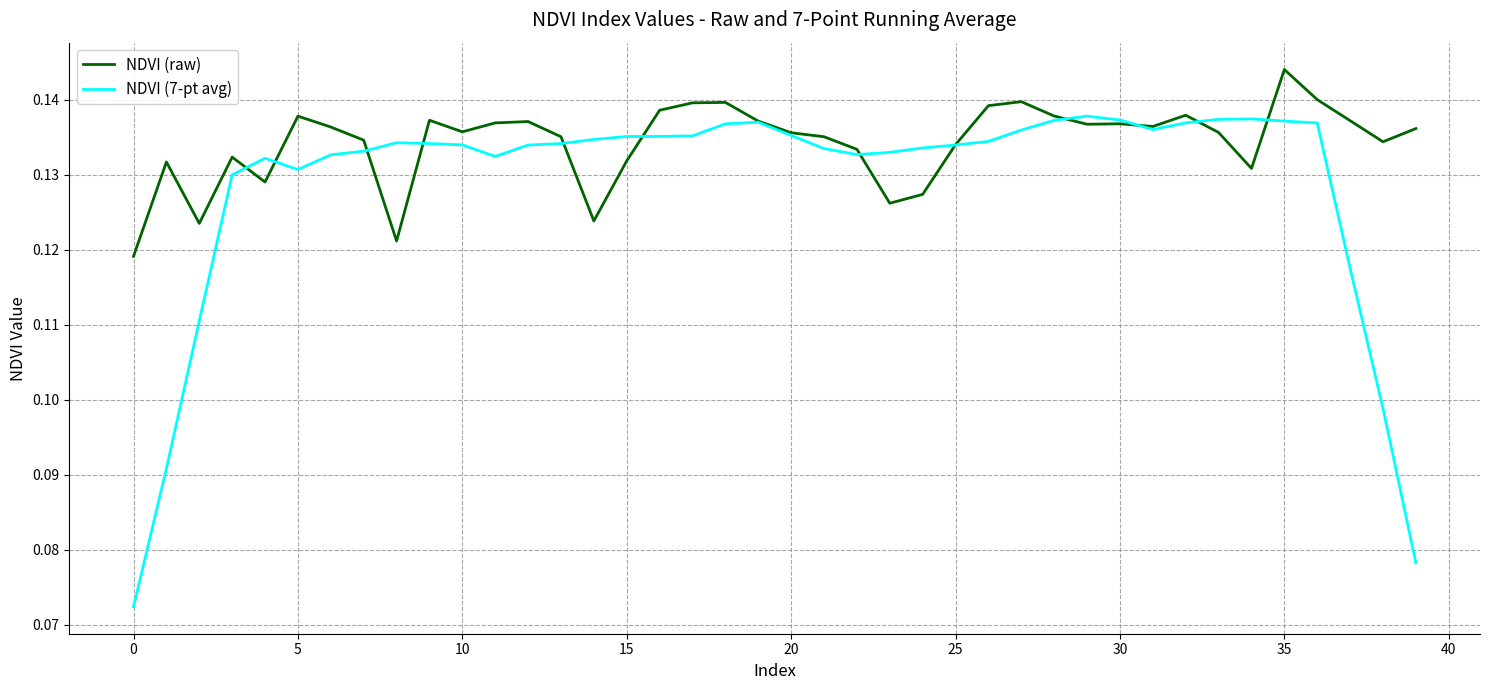

True or false: NDVI (7-pt avg) and NDVI (raw) intersect in this chart.

True